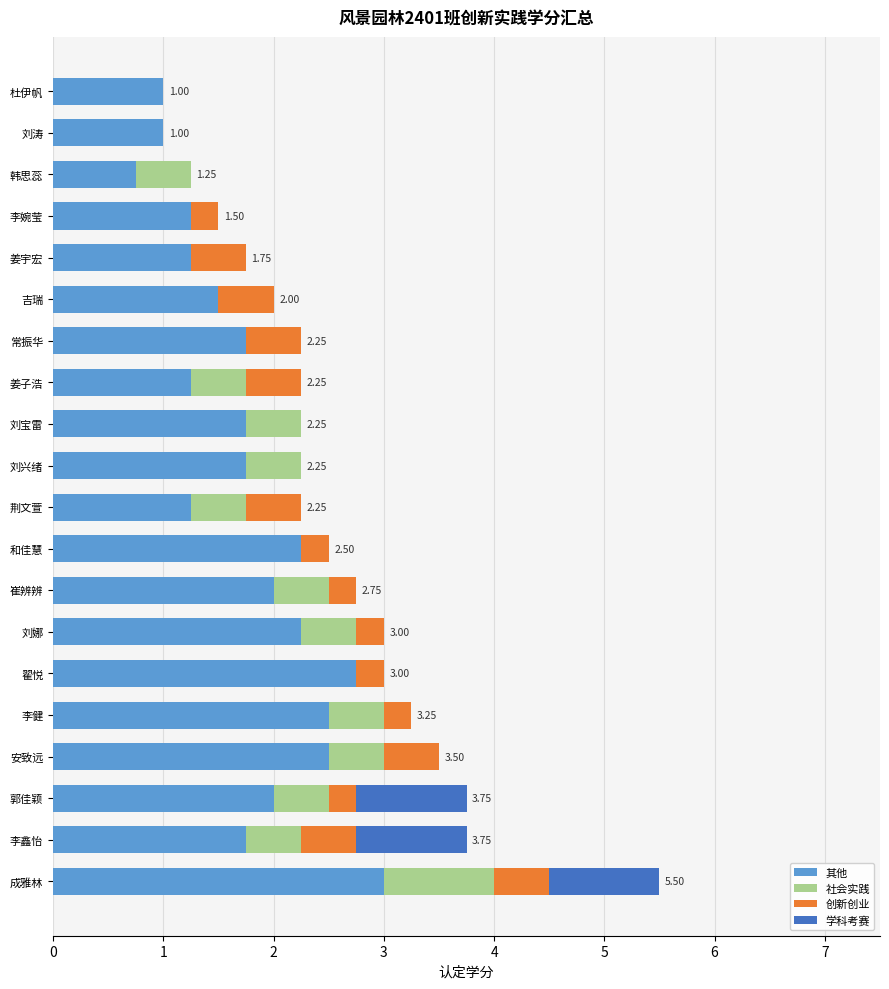

What is the sum of all 其他 values?

35.5